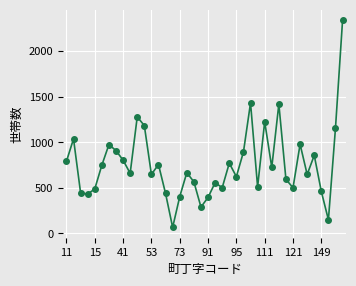

What is the value of the 27th point from the left?

1434